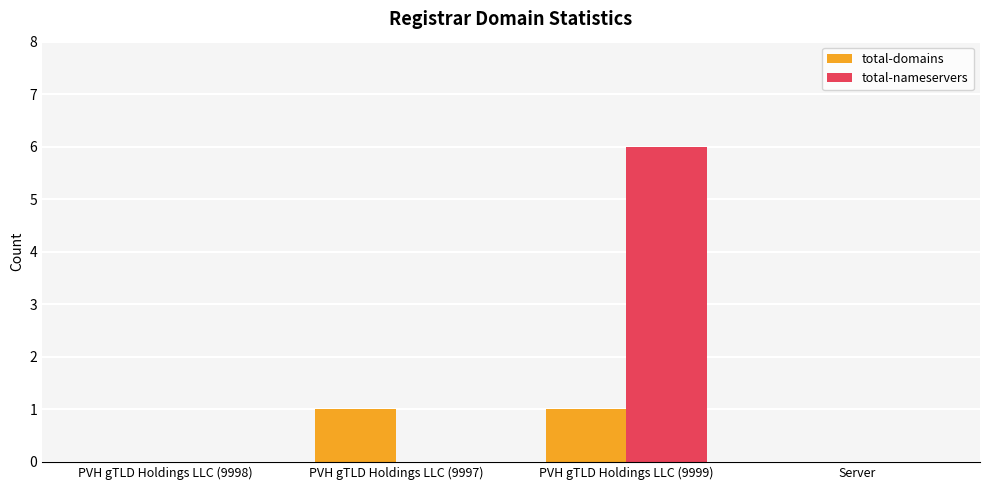

Which label corresponds to the largest value in the chart?

PVH gTLD Holdings LLC (9999)